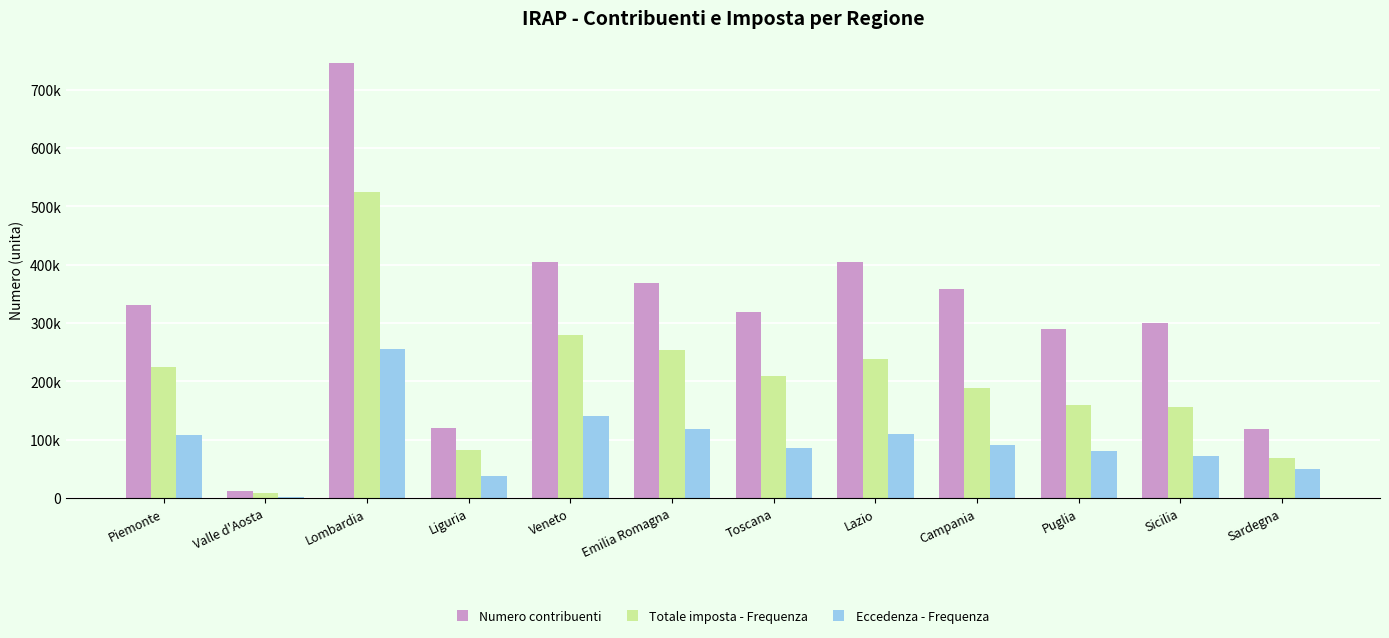

At which label is Totale imposta - Frequenza closest to 266662?

Emilia Romagna